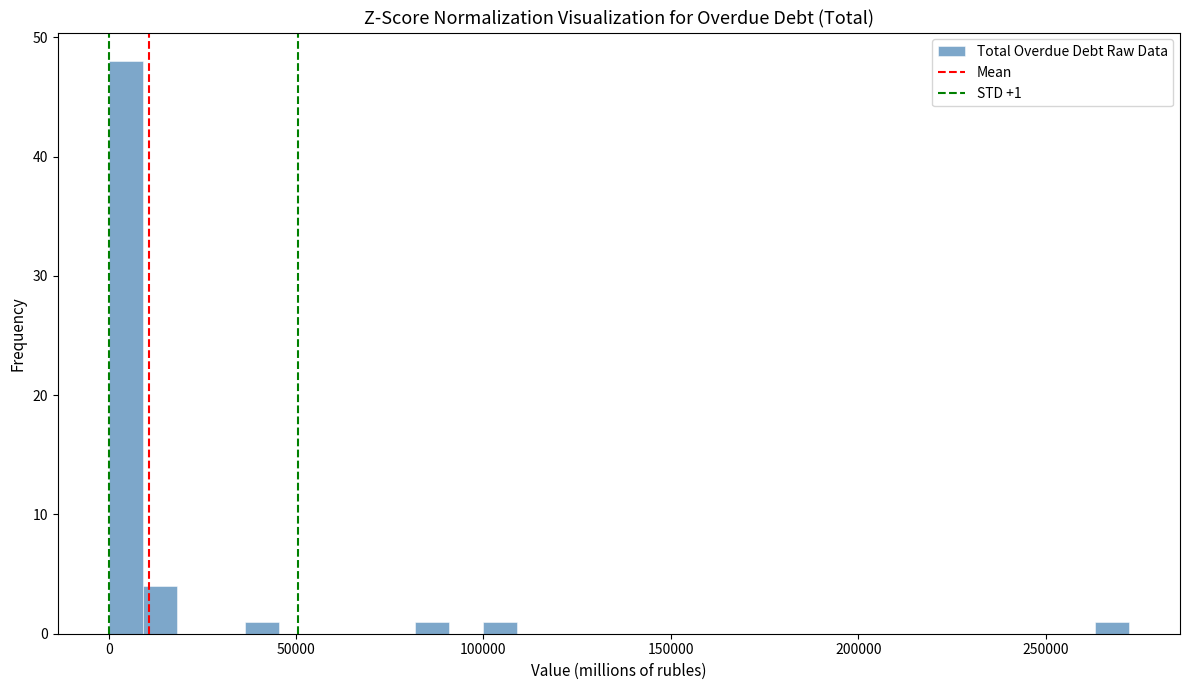

Around what value on the x-axis is the tallest bar? Give the approximate position of its centre, as read against the axis.

5000